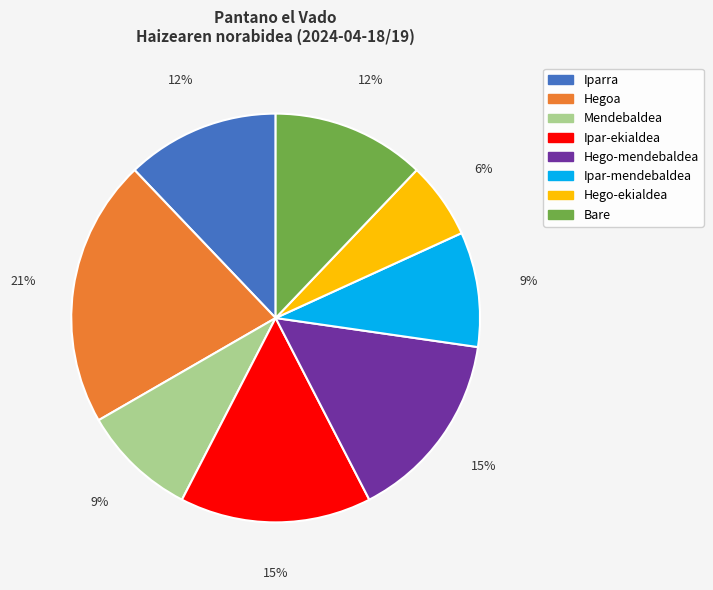

Is the sum of Mendebaldea and Ipar-ekialdea greater than half?

No